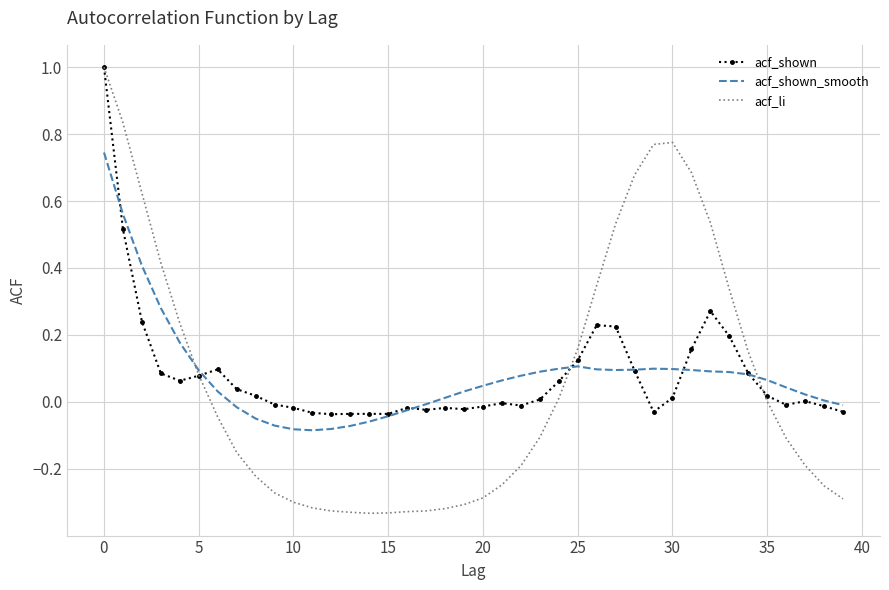

What is the maximum value for acf_li?

1.0